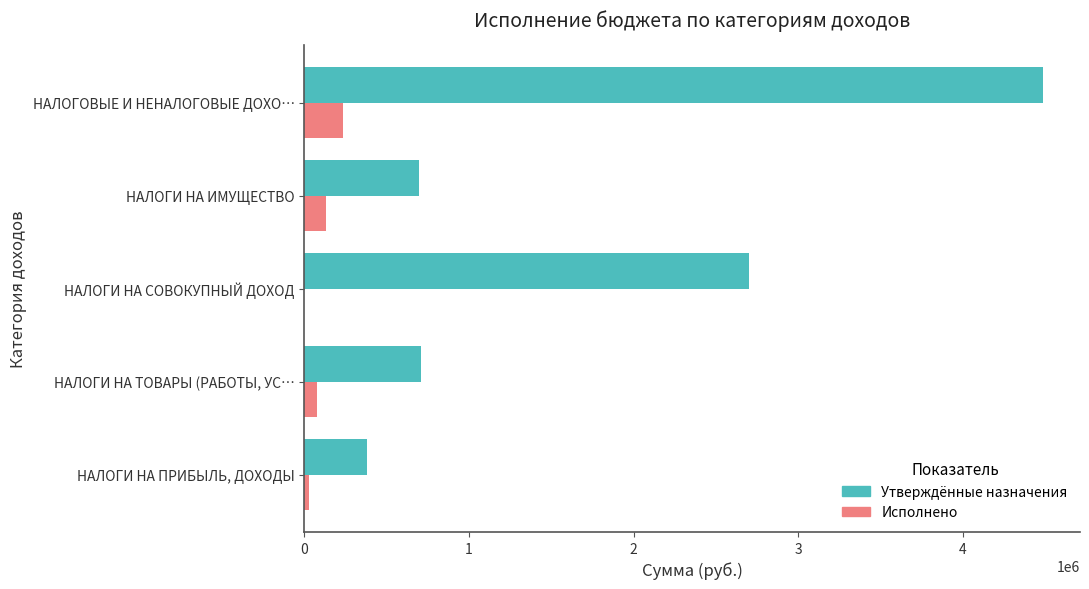

The Утверждённые назначения series shows 2700000.0 at НАЛОГИ НА СОВОКУПНЫЙ ДОХОД. True or false?

True